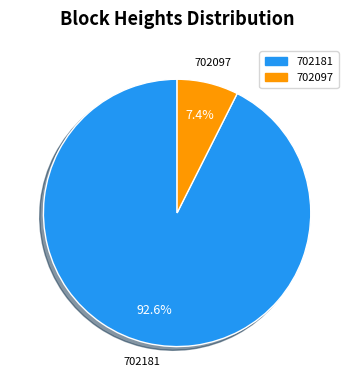

How many segments does this pie chart have?

2